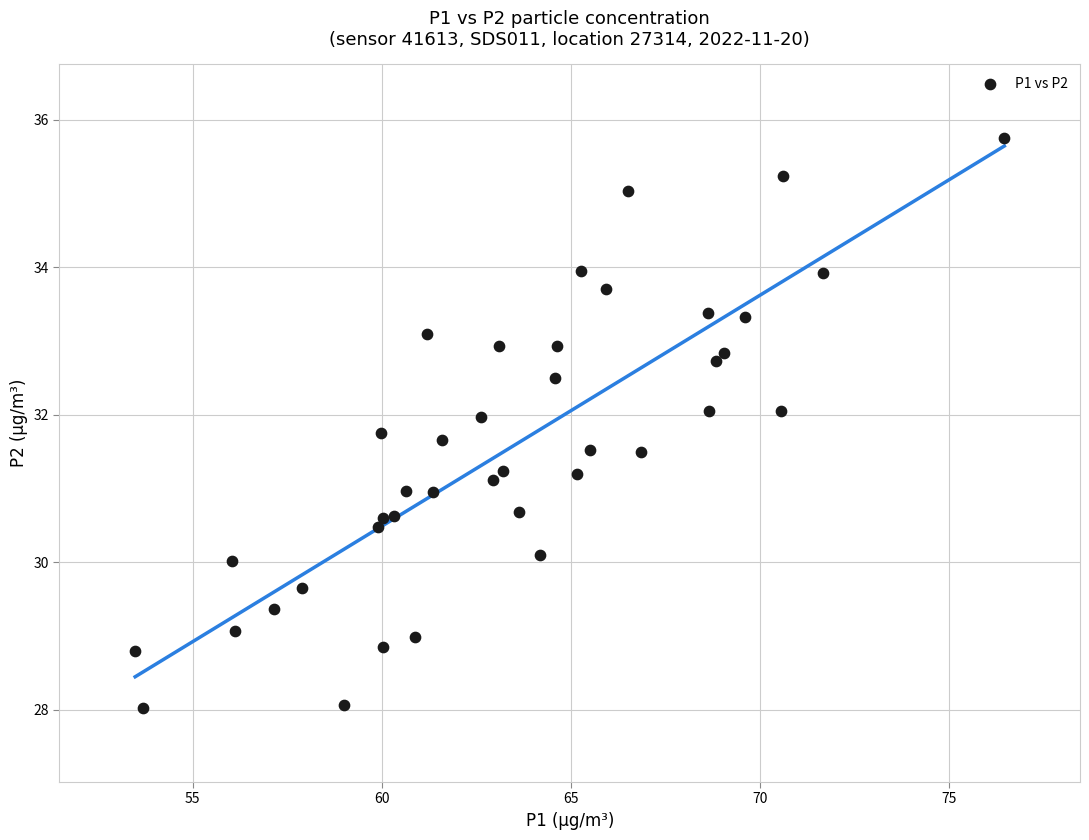

What is the range of X values (max minus min)?

23.0